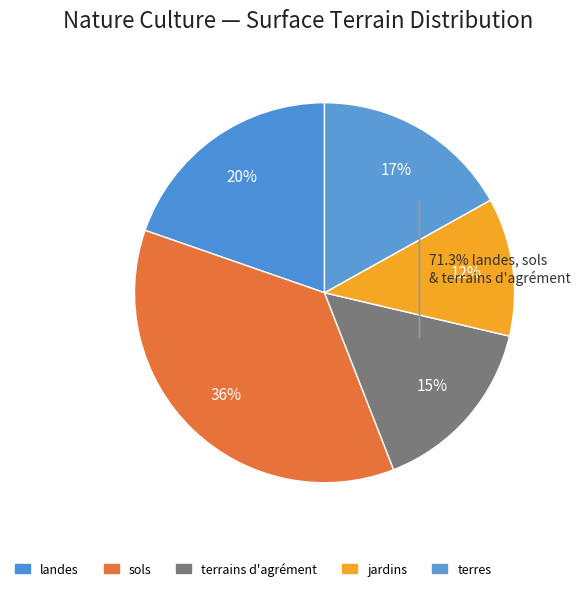

To the nearest percent, what percentage of the pie is terrains d'agrément?

15%